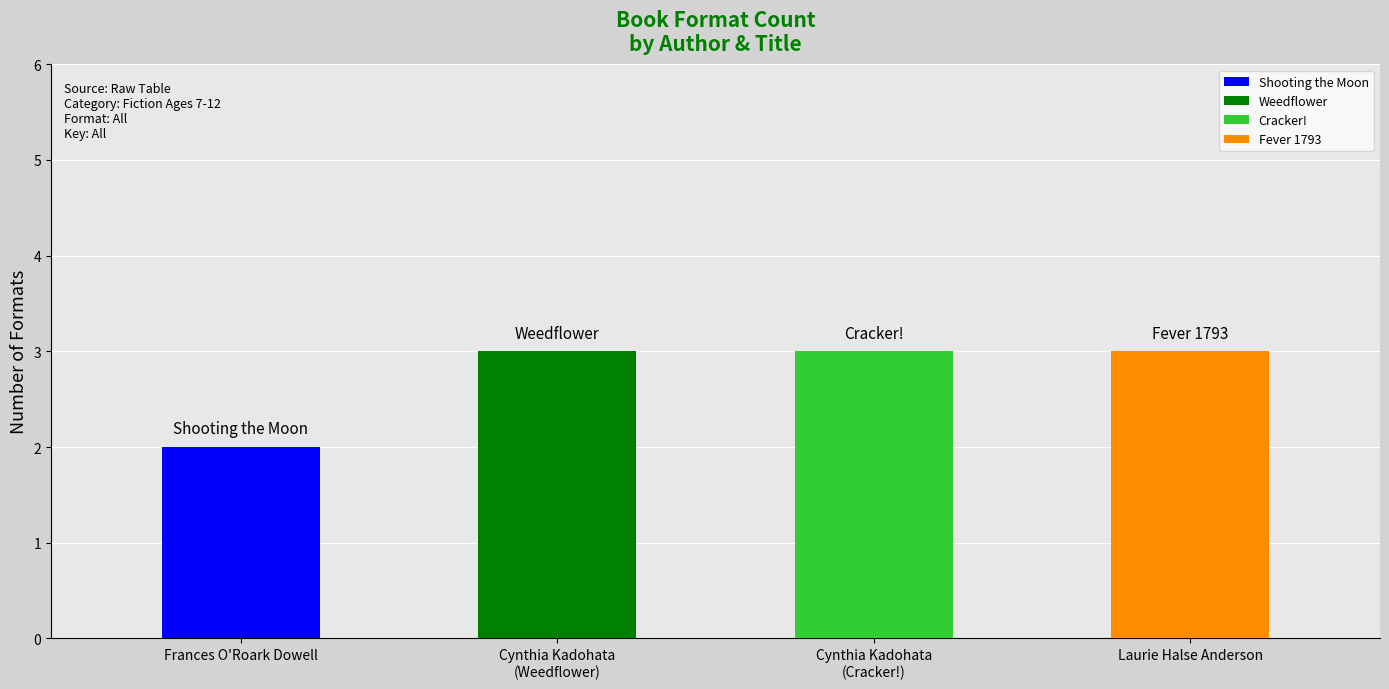

Reading left to right, what are all the values shown in this chart?

Frances O'Roark Dowell=2	Cynthia Kadohata
(Weedflower)=3	Cynthia Kadohata
(Cracker!)=3	Laurie Halse Anderson=3